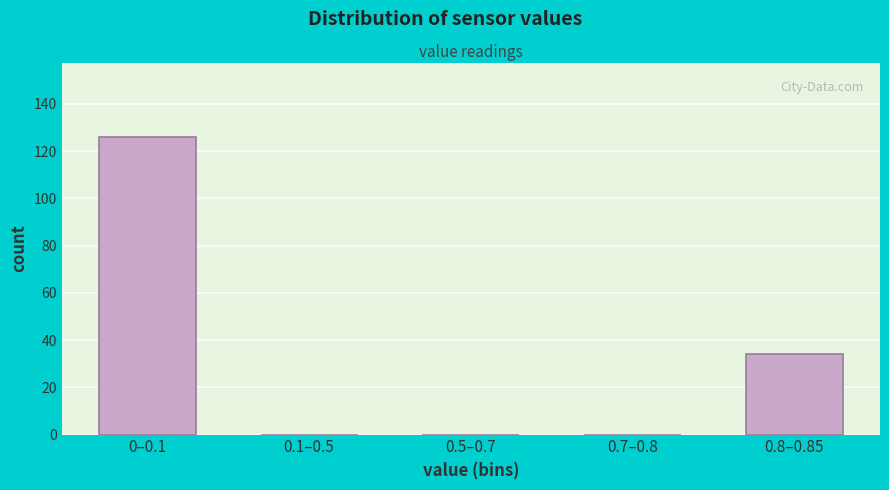

Reading right to left, what are all the values shown in this chart?

0.8–0.85=34	0.7–0.8=0	0.5–0.7=0	0.1–0.5=0	0–0.1=126